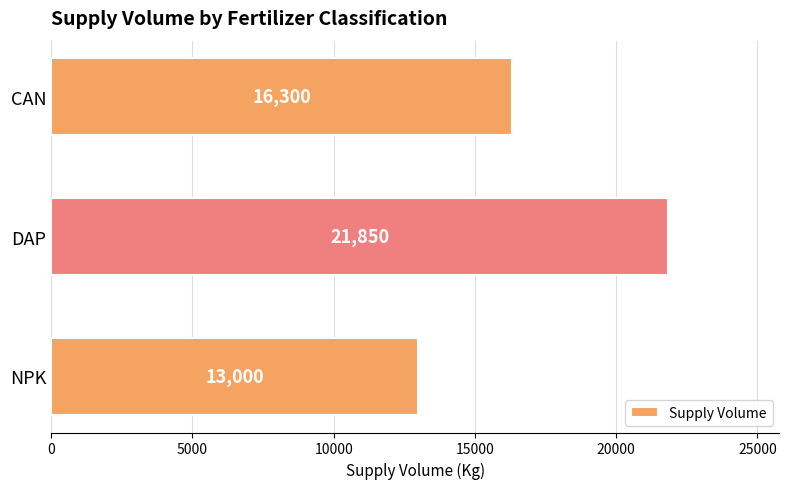

Which has a higher value, DAP or CAN?

DAP